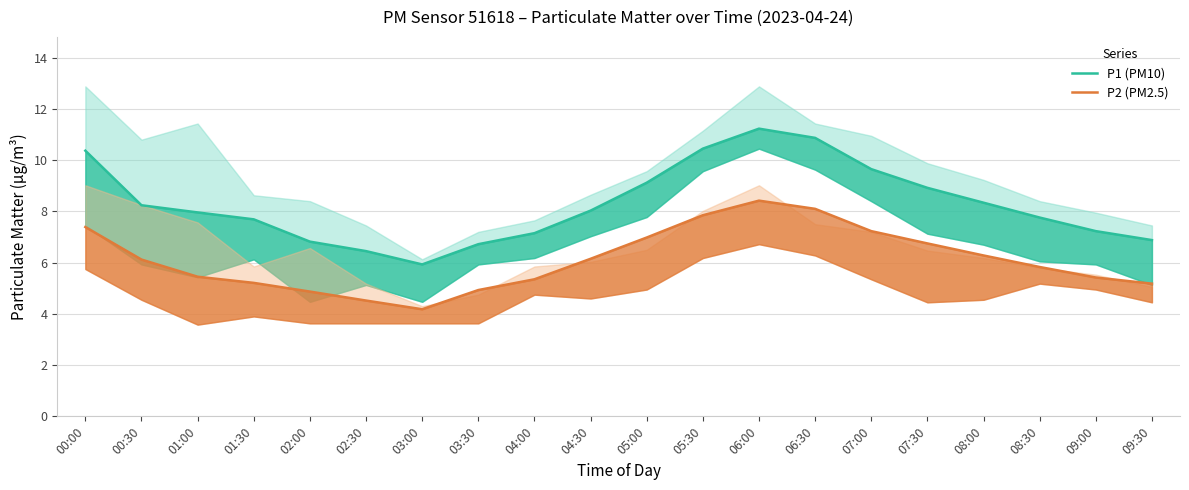

Which series has the largest total across all categories?

P1 (PM10)